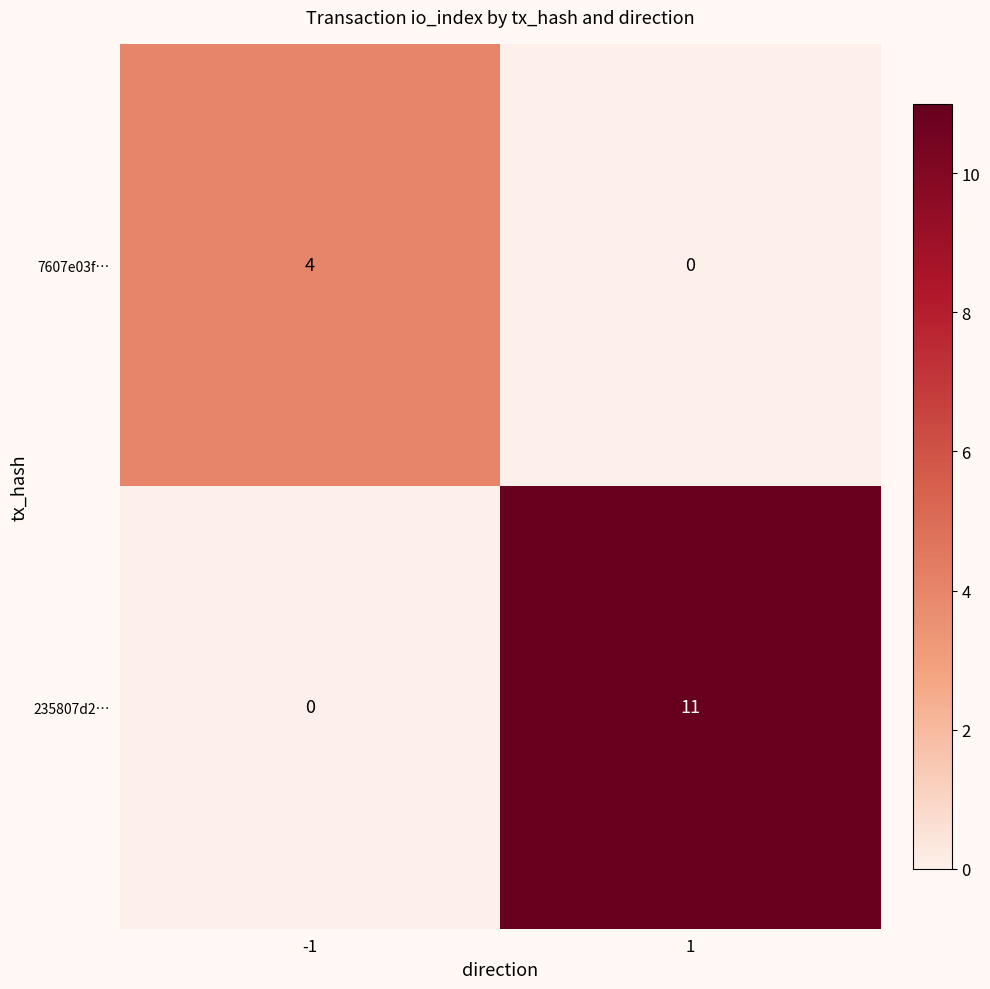

What is the sum of all 235807d2… values?

11